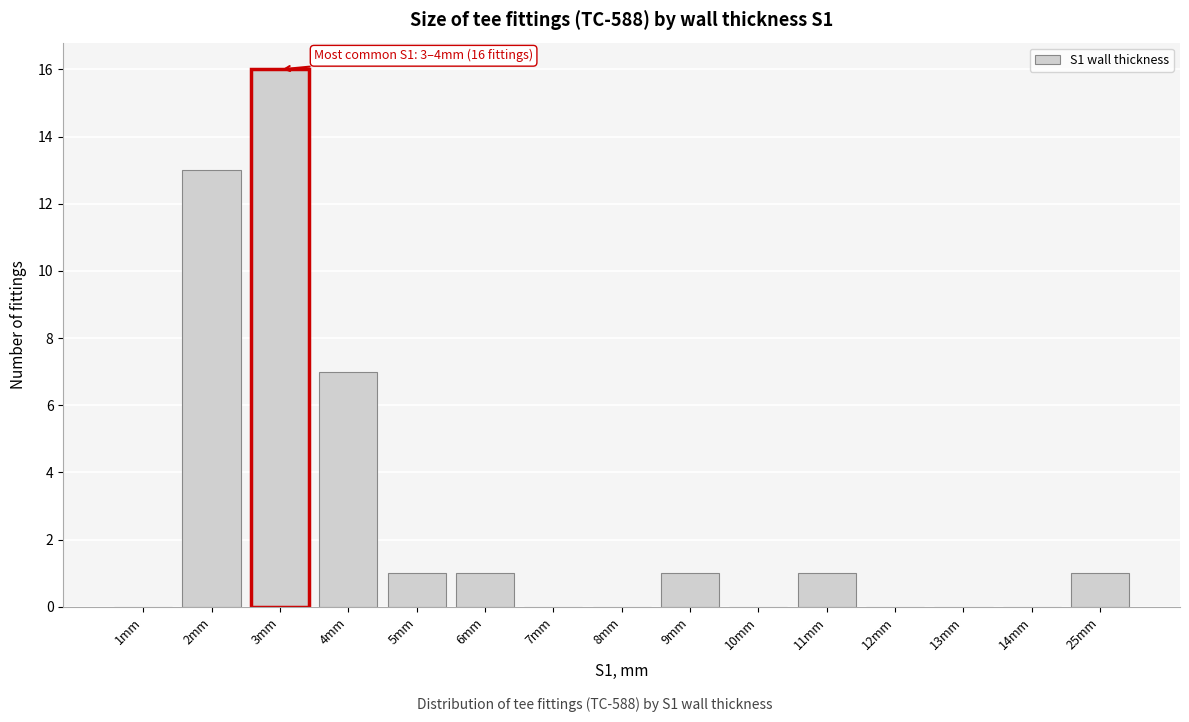

Reading right to left, list all the values displayed in this chart.

25mm=1	14mm=0	13mm=0	12mm=0	11mm=1	10mm=0	9mm=1	8mm=0	7mm=0	6mm=1	5mm=1	4mm=7	3mm=16	2mm=13	1mm=0